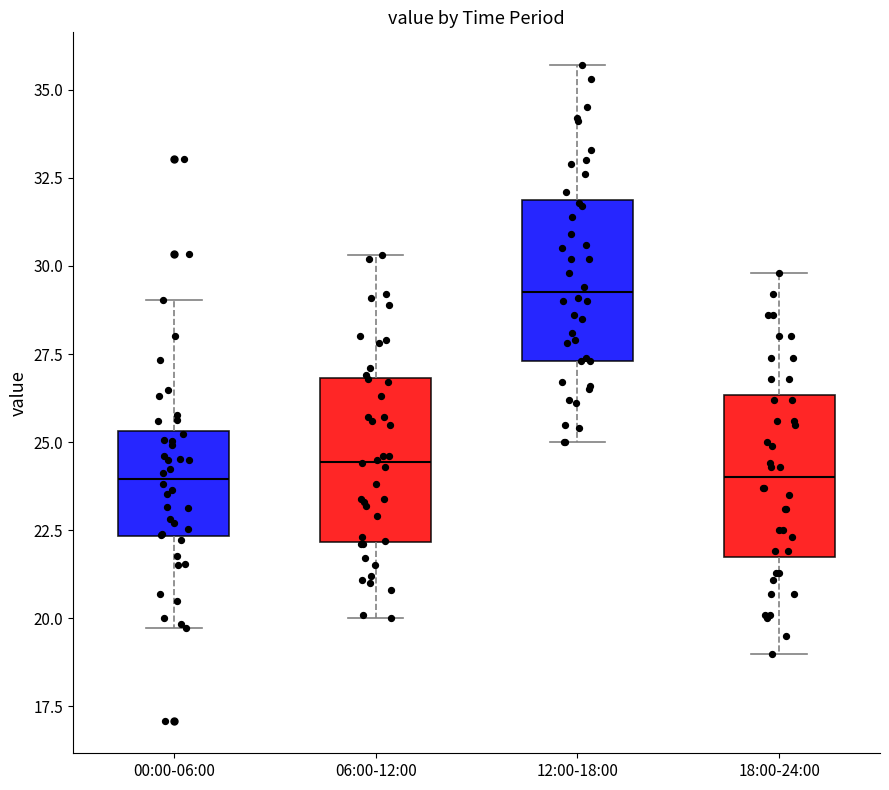

Reading left to right, transcribe this box plot: for each box, give where its median line is, the range the box spans, and where its two whiskers end, as read against the y-axis. The values are not printed on the chart, so give them approximately, as read against the axis.

00:00-06:00: median 24.0, box 22.5 to 25.5, whiskers 19.5 to 29.0
06:00-12:00: median 24.5, box 22.0 to 27.0, whiskers 20.0 to 30.5
12:00-18:00: median 29.5, box 27.5 to 32.0, whiskers 25.0 to 35.5
18:00-24:00: median 24.0, box 22.0 to 26.5, whiskers 19.0 to 30.0